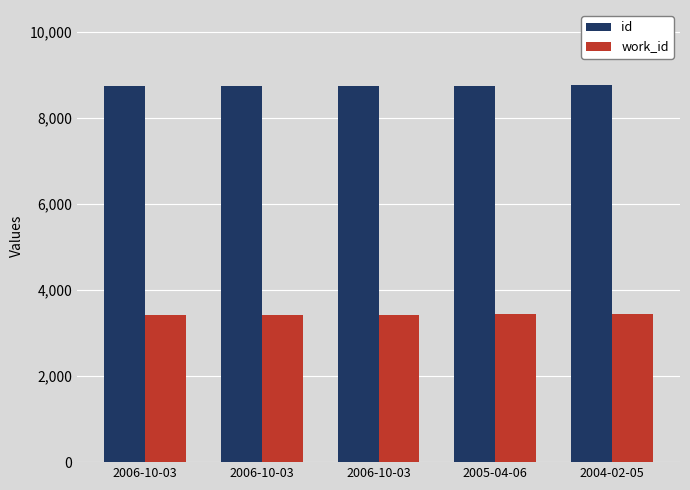

How many groups of bars are there?

5